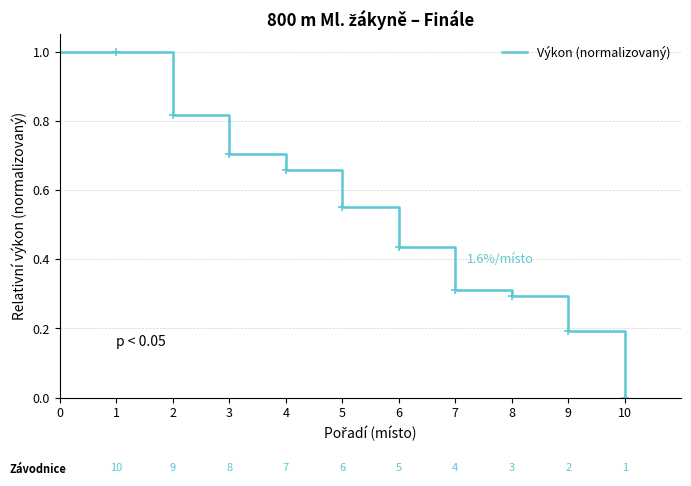

True or false: the data has more than 2 interior local peaks.

False